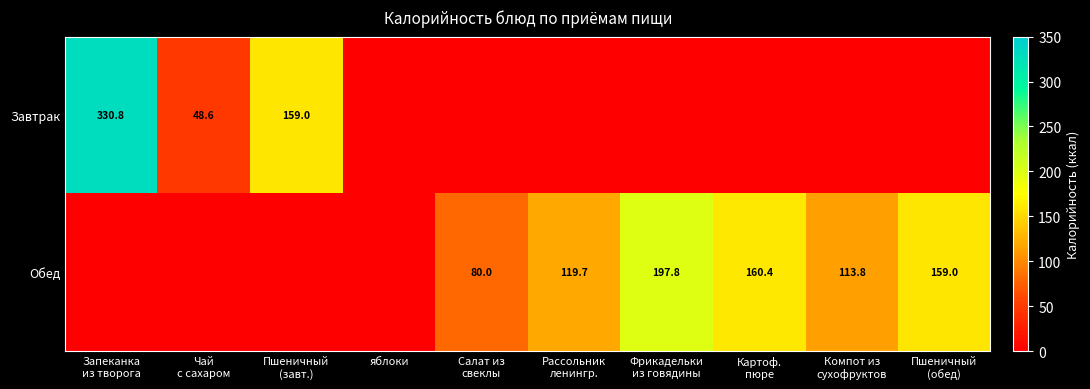

At which label is Завтрак closest to 165?

Пшеничный (завт.)